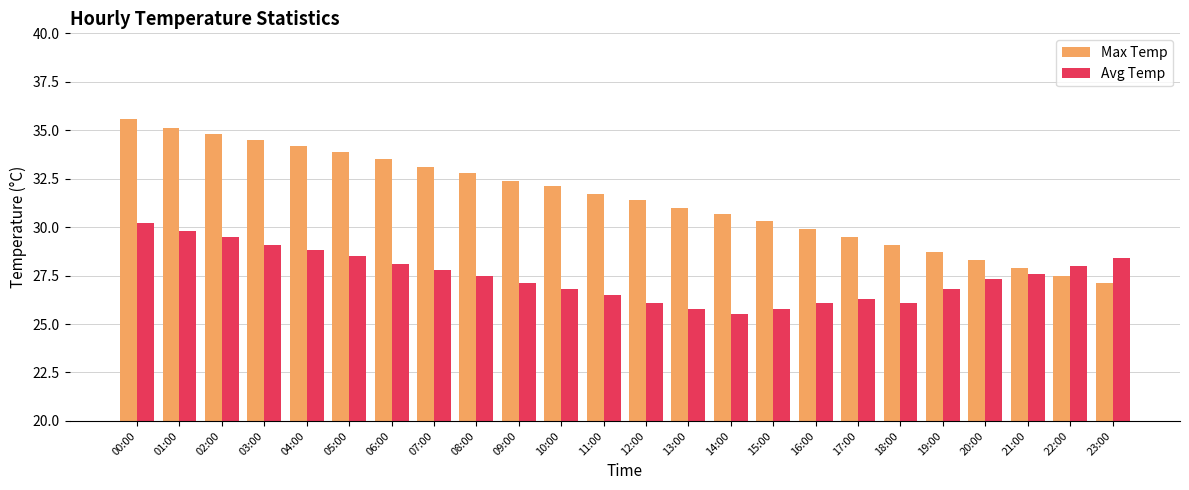

Are the bars horizontal?

No